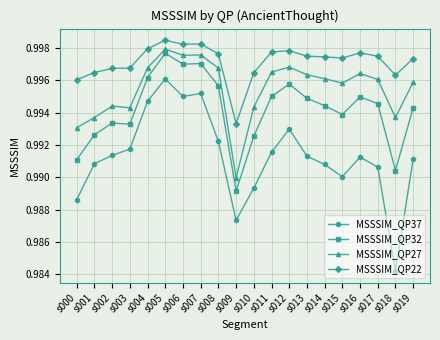

Where is the first local maximum for MSSSIM_QP37?

s005